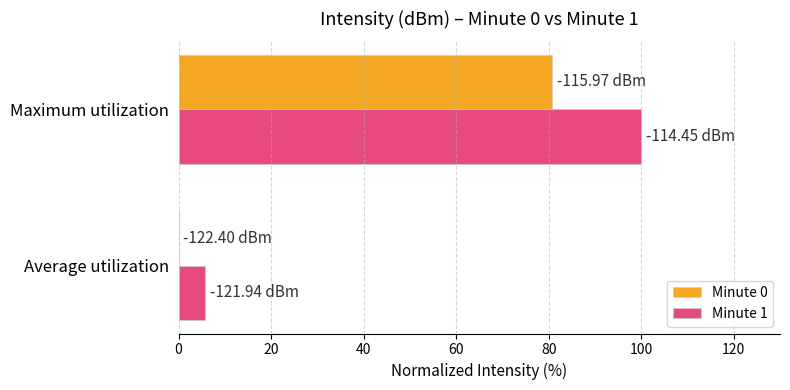

What is the total value across all series at Maximum utilization?

180.8